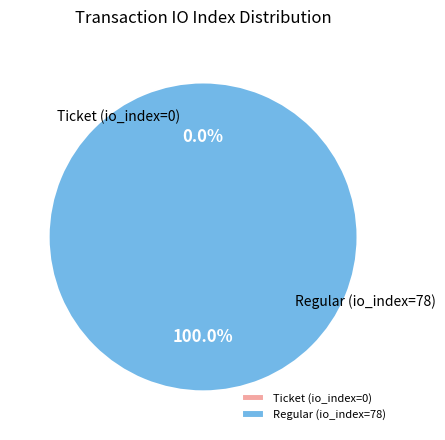

Between Ticket (io_index=0) and Regular (io_index=78), which is larger?

Regular (io_index=78)